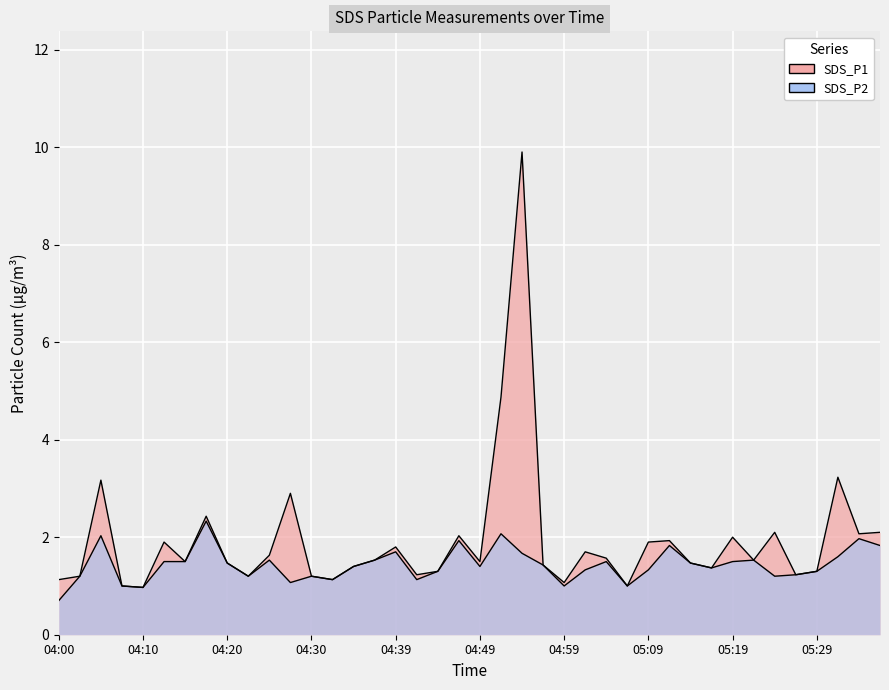

True or false: SDS_P1 and SDS_P2 intersect in this chart.

False